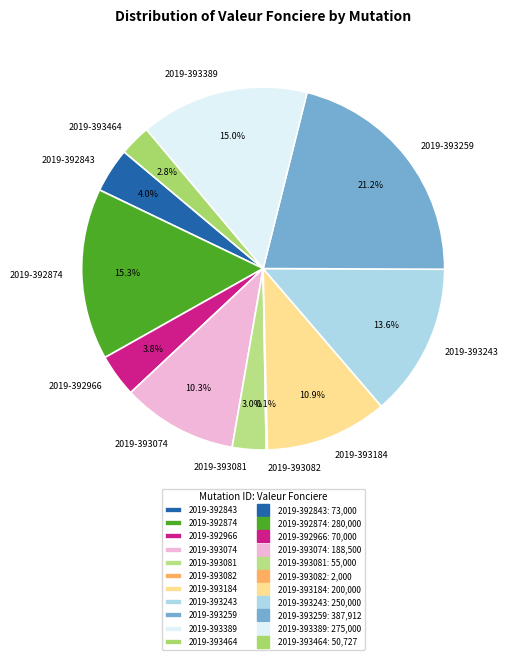

Is 2019-392966 the majority of the pie?

No